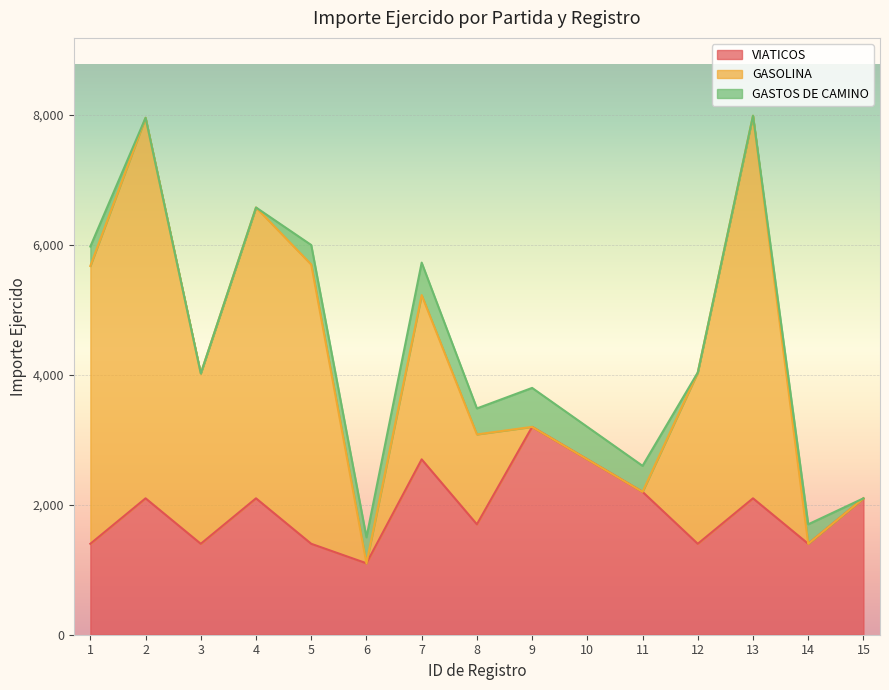

After their last crossing, which series has the higher values: GASOLINA or GASTOS DE CAMINO?

GASTOS DE CAMINO